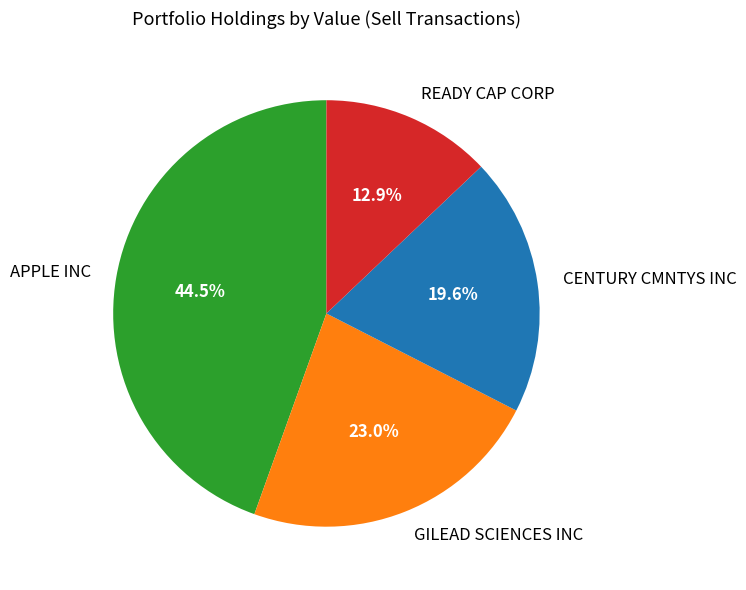

Rank the categories by value from lowest to highest.

READY CAP CORP, CENTURY CMNTYS INC, GILEAD SCIENCES INC, APPLE INC